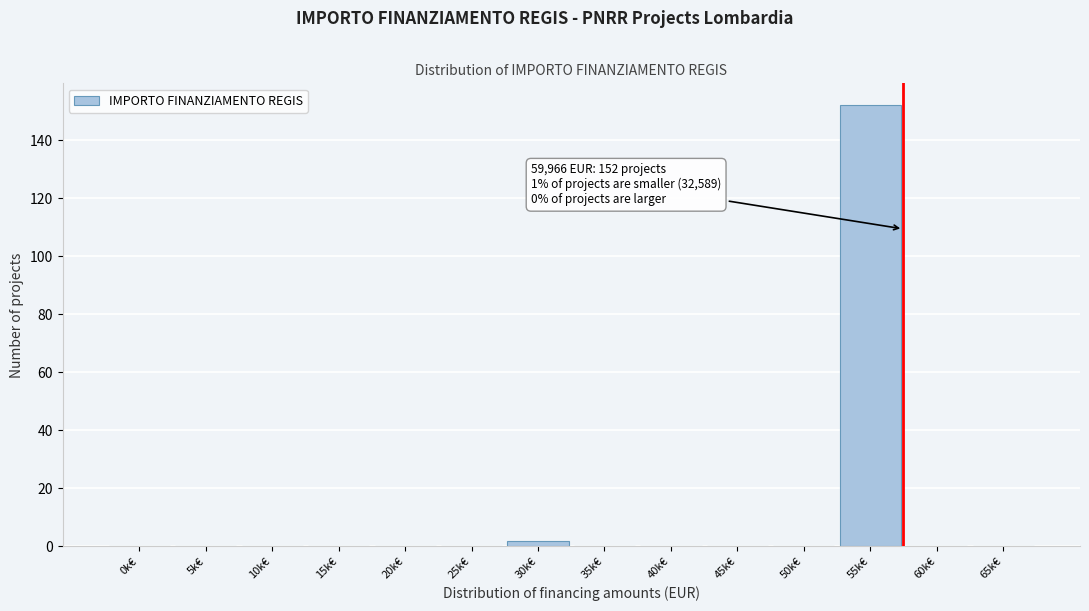

Reading right to left, list all the values displayed in this chart.

65k€=0	60k€=0	55k€=152	50k€=0	45k€=0	40k€=0	35k€=0	30k€=2	25k€=0	20k€=0	15k€=0	10k€=0	5k€=0	0k€=0